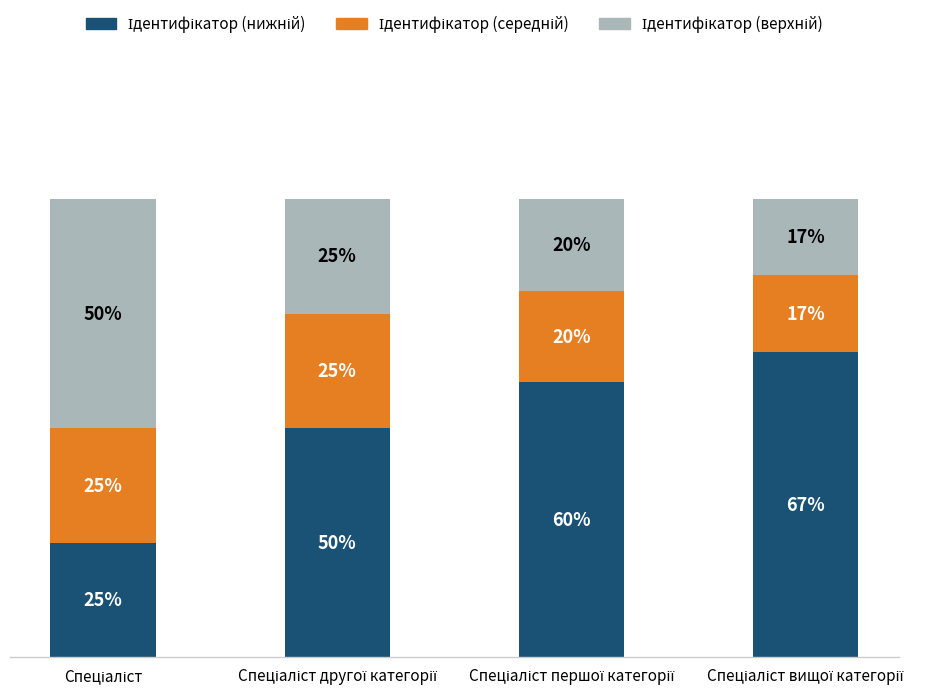

Are the bars horizontal?

No